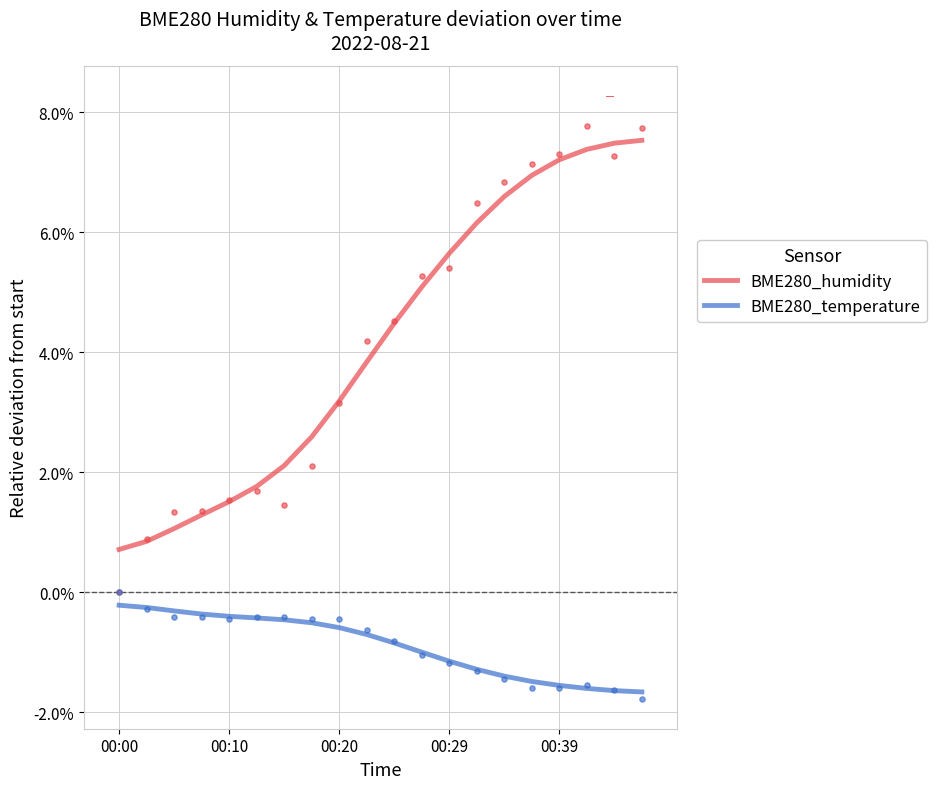

Which series has the largest total across all categories?

BME280_humidity